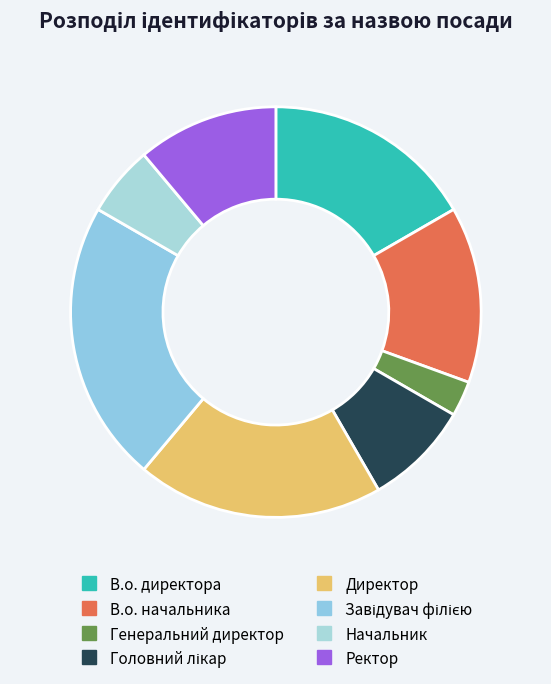

Is Начальник the majority of the pie?

No